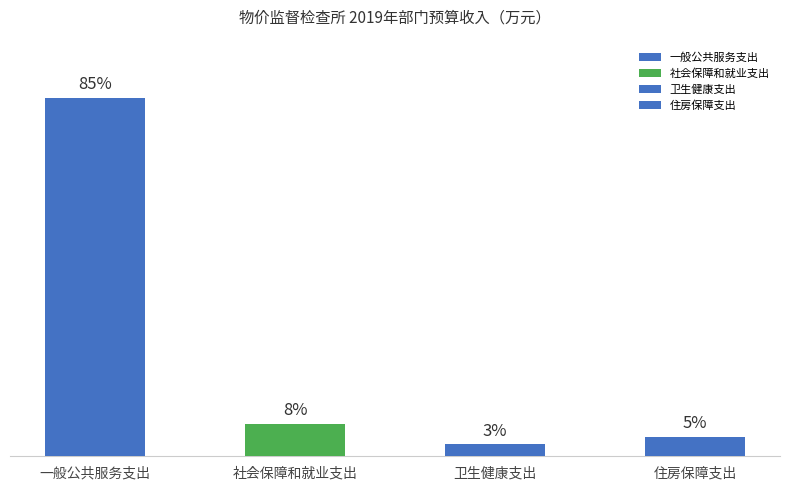

What is the label of the 1st bar from the right?

住房保障支出